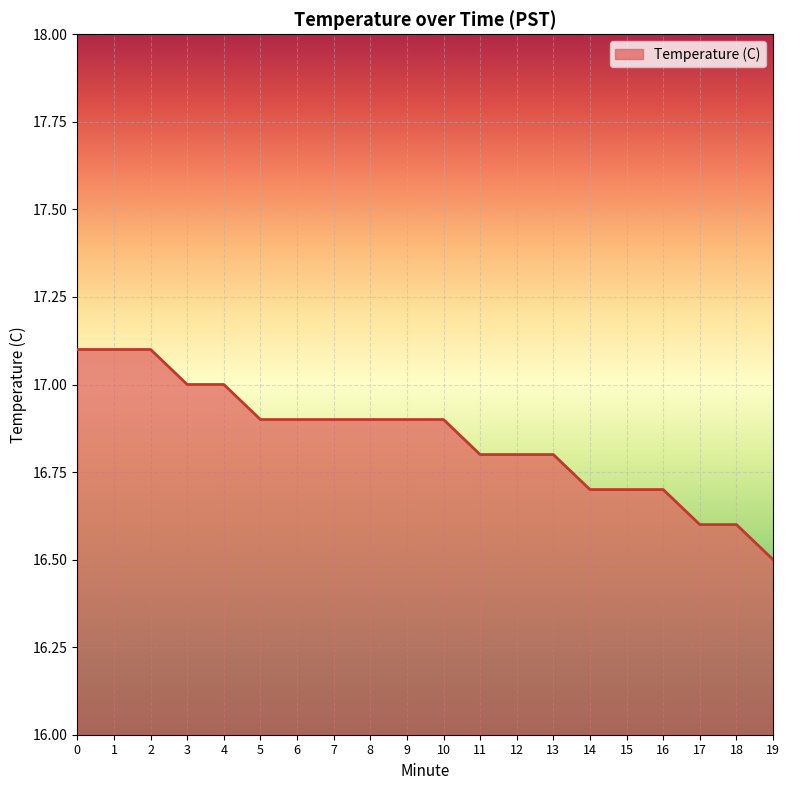

Read the value at 16.

16.7